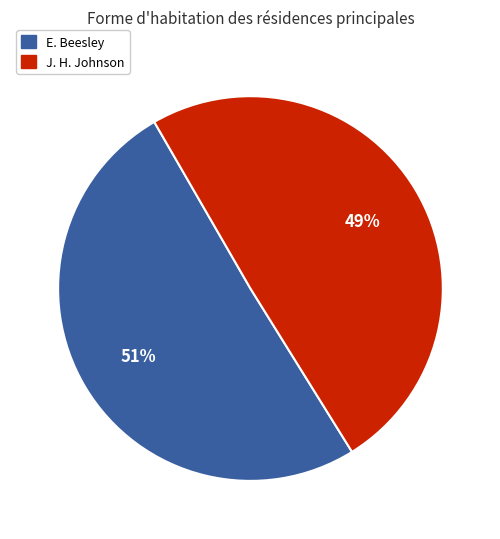

To the nearest percent, what is the average slice percentage?

50%